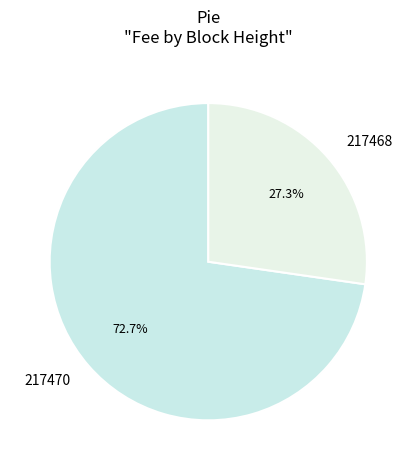

Which slice is the largest?

217470